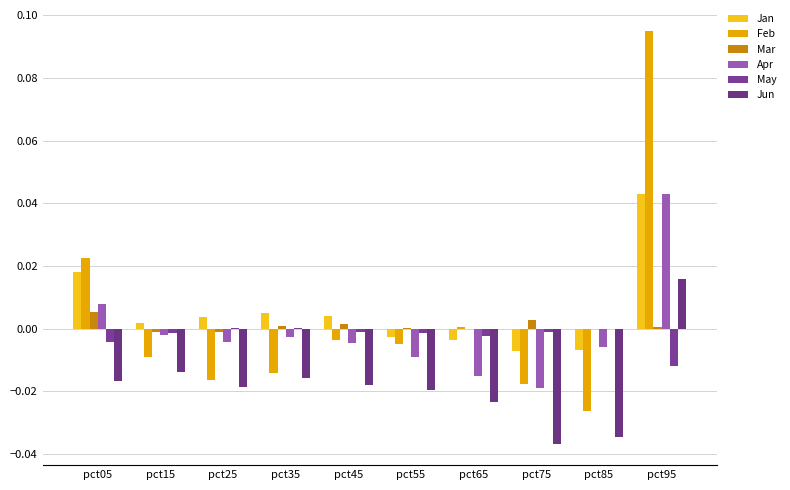

Rank the series by their maximum value, from highest to lowest.

Feb, Jan, Apr, Jun, Mar, May